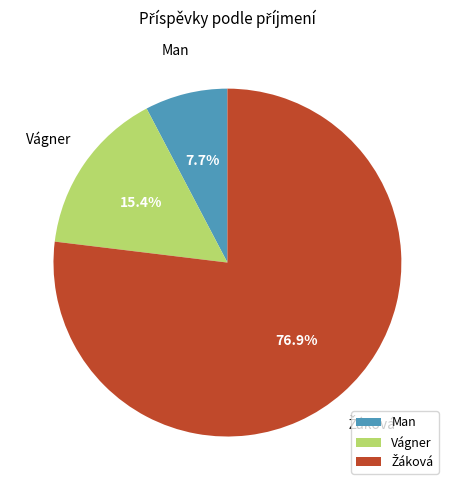

Is there any slice that represents more than half of the pie?

Yes